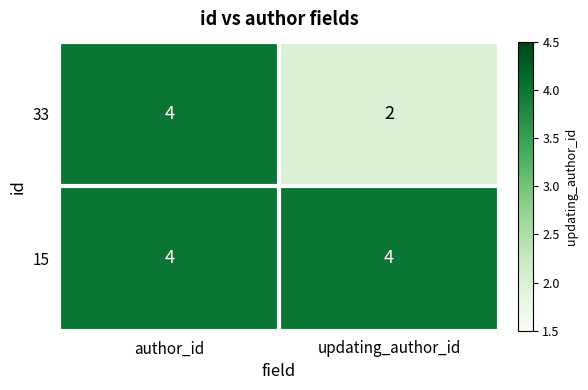

What is the greatest value displayed?

4